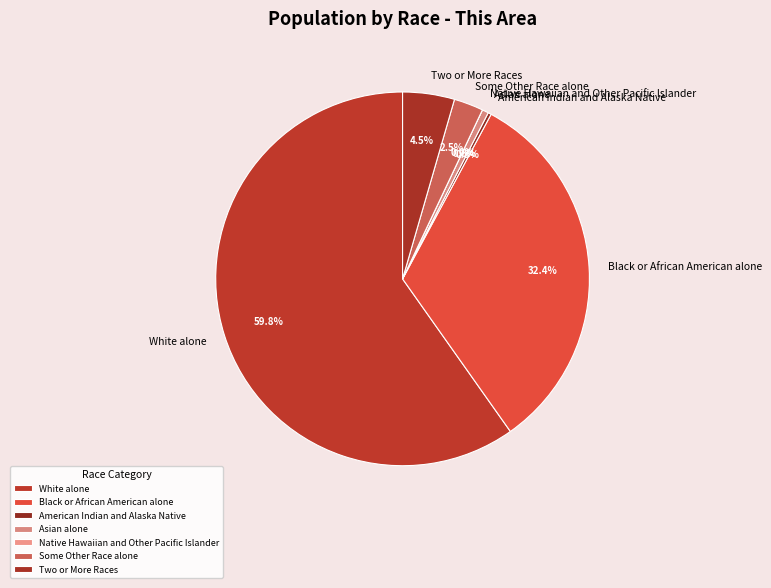

Which has a higher value, White alone or Some Other Race alone?

White alone